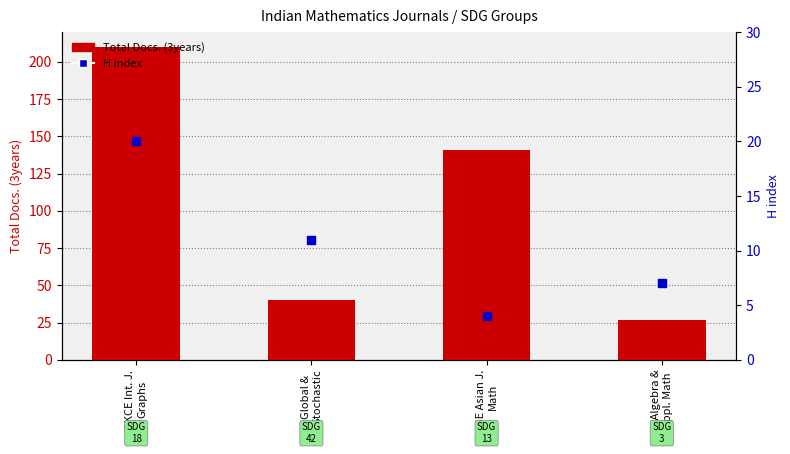

At how many categories does at least one series exceed 30?

3